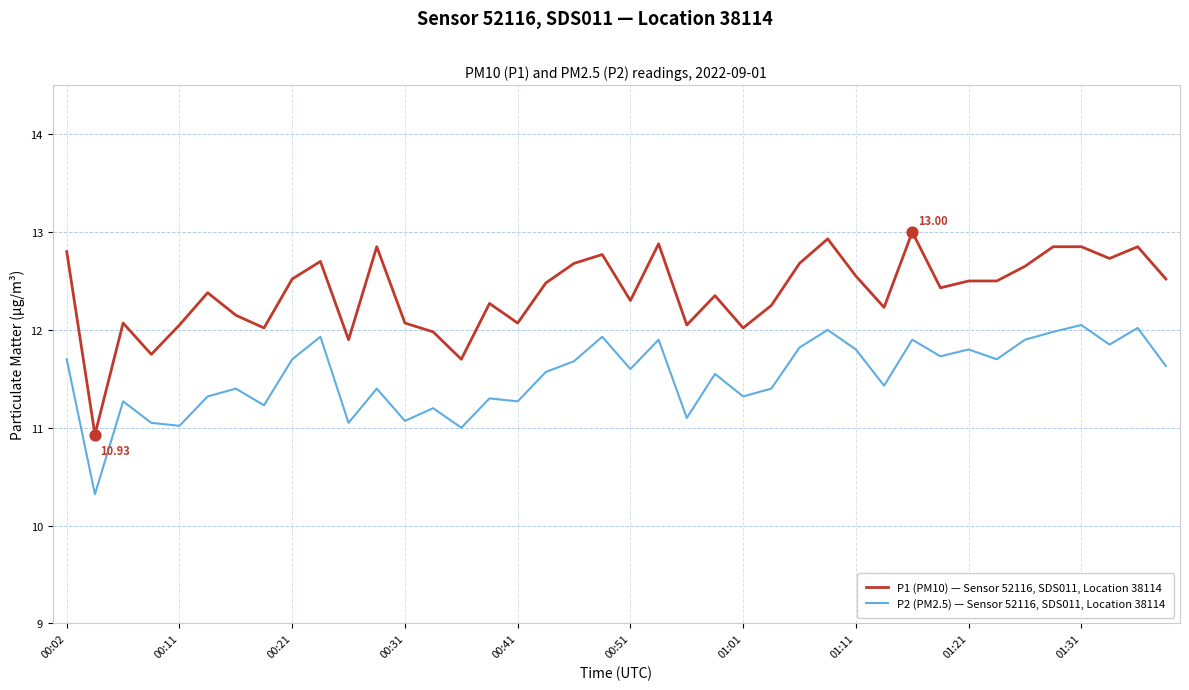

Which series has the widest spread of values?

P1 (PM10) — Sensor 52116, SDS011, Location 38114